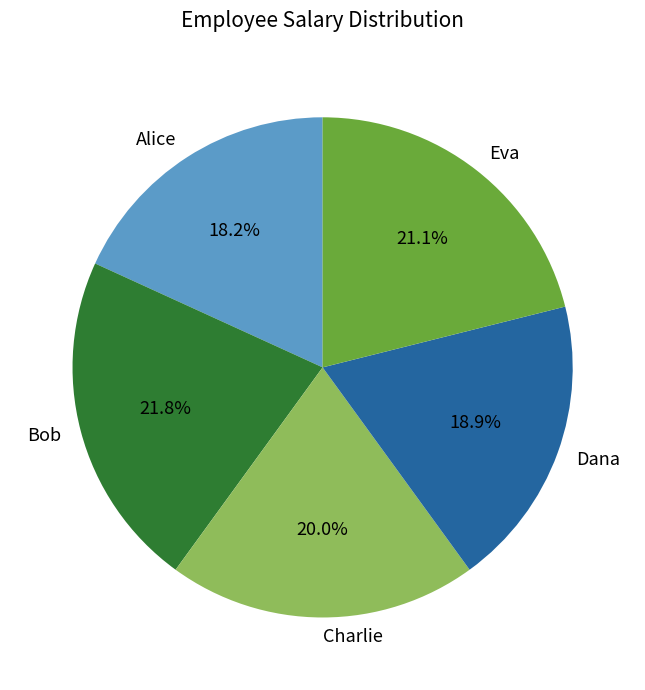

What is the ratio of the value at Dana to the value at Alice?

1.0